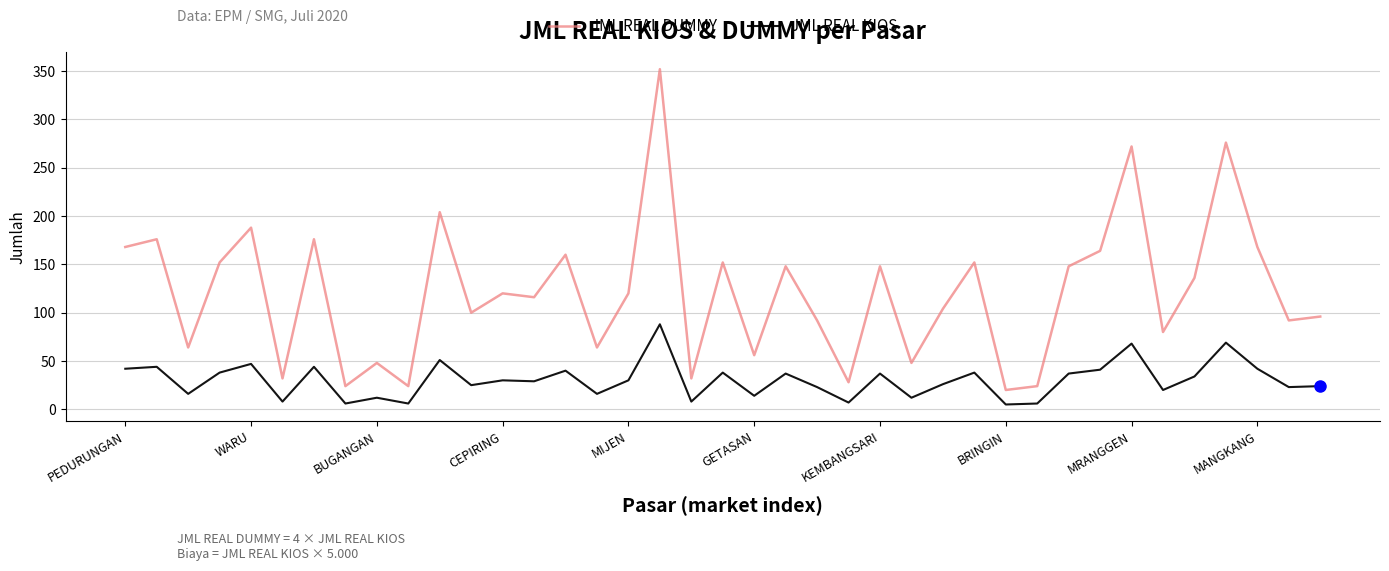

What is the difference between the maximum and minimum values in the JML REAL KIOS series?

83